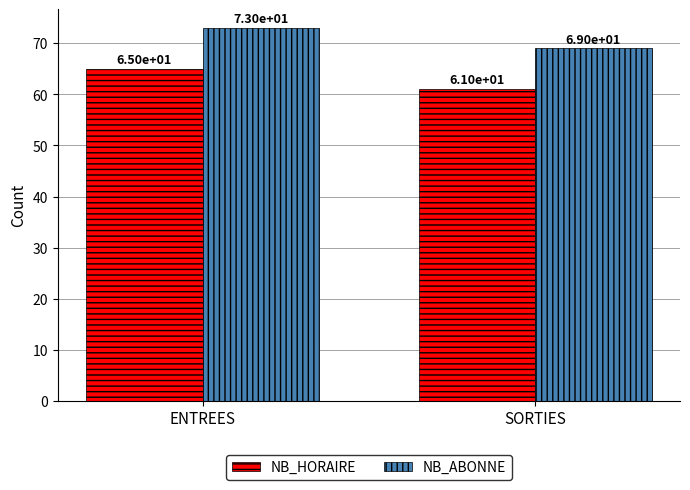

What is the label of the 1st bar from the left?

ENTREES